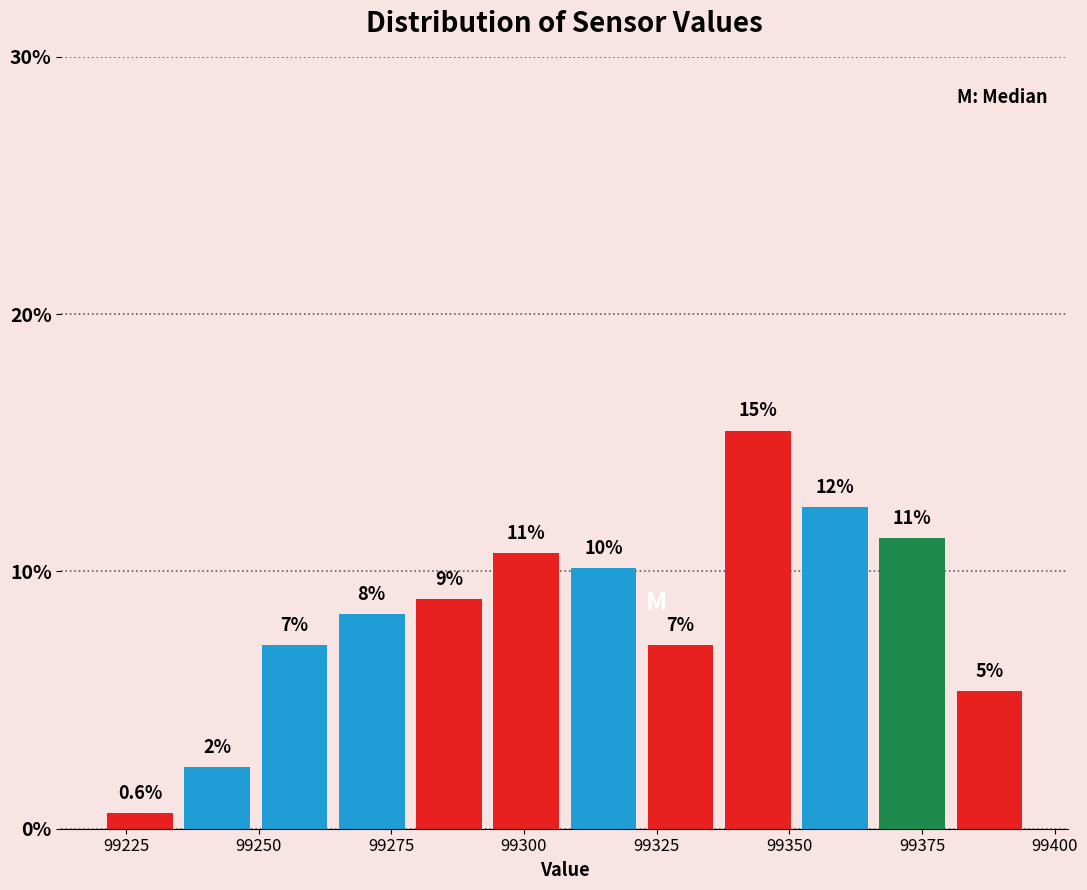

Around what value on the x-axis is the tallest bar? Give the approximate position of its centre, as read against the axis.

99345